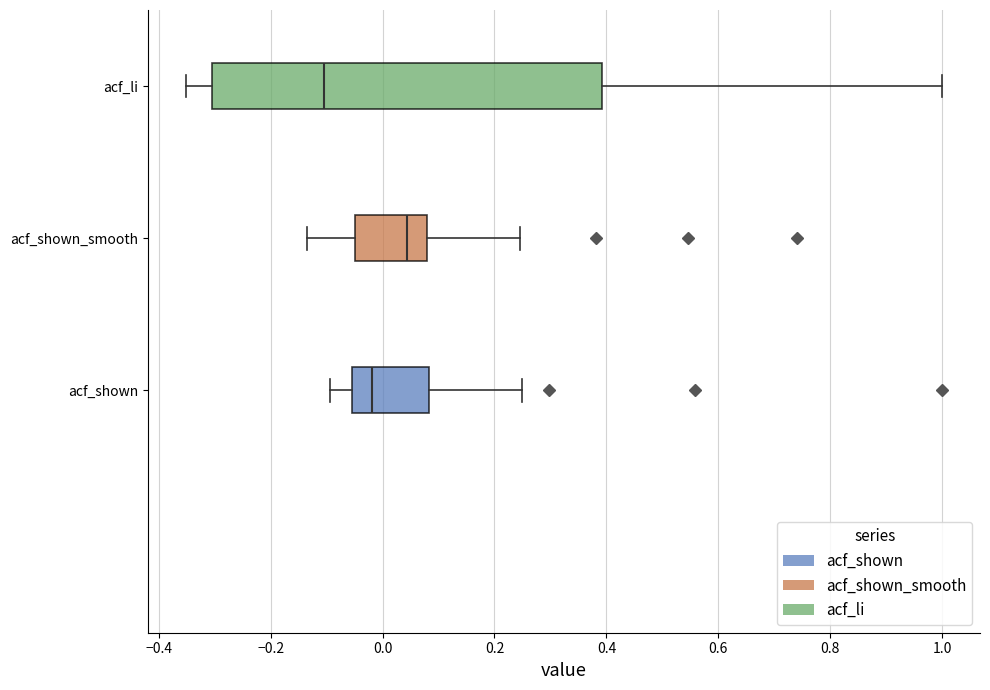

Which box's median line is the furthest to the left?

acf_li